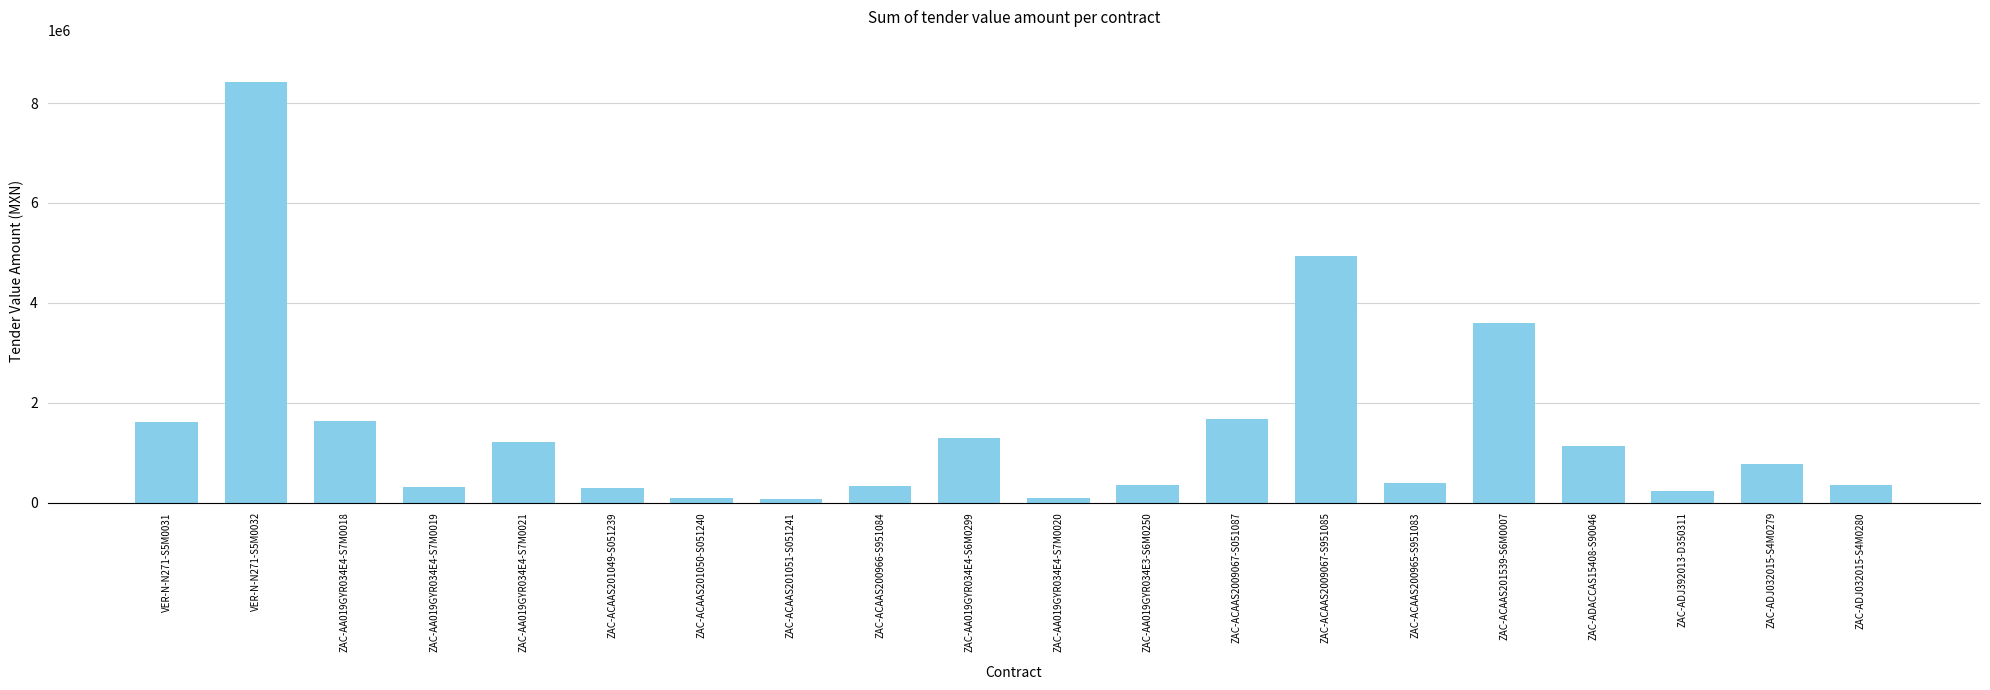

Count the number of values greater than 770523.

10